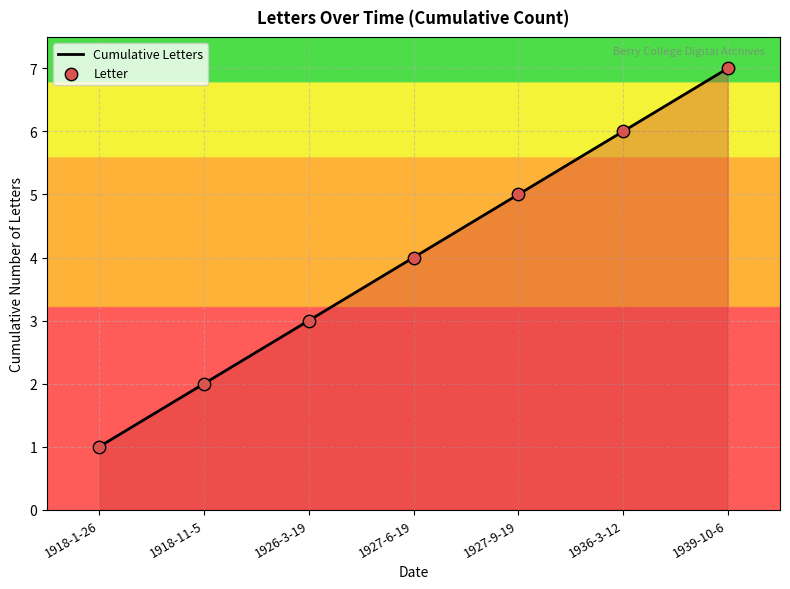

Which has a higher value, 1926-3-19 or 1939-10-6?

1939-10-6